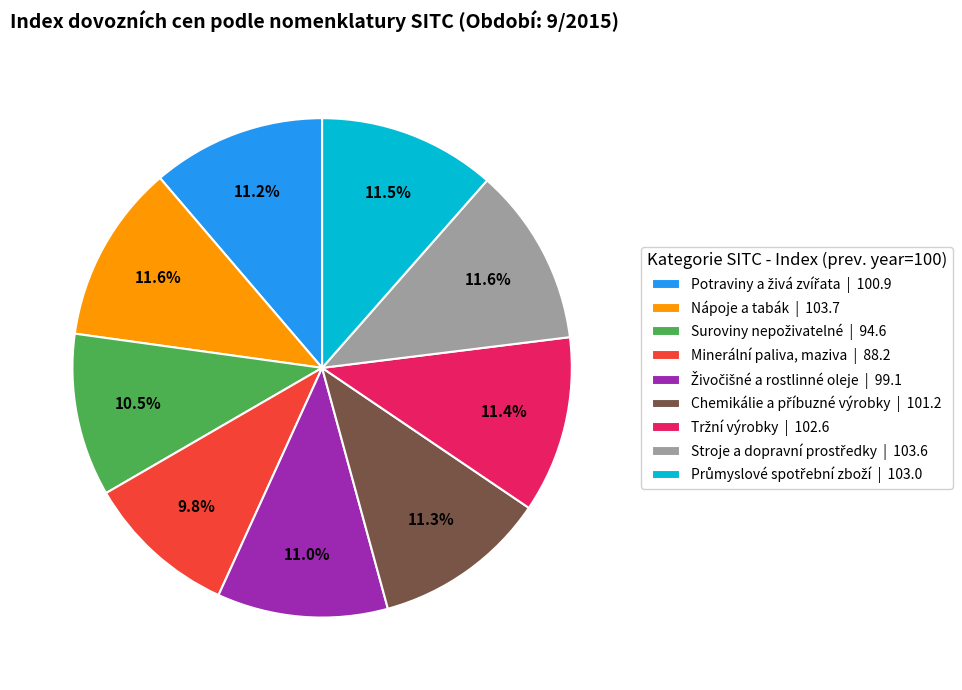

Is there any slice that represents more than half of the pie?

No